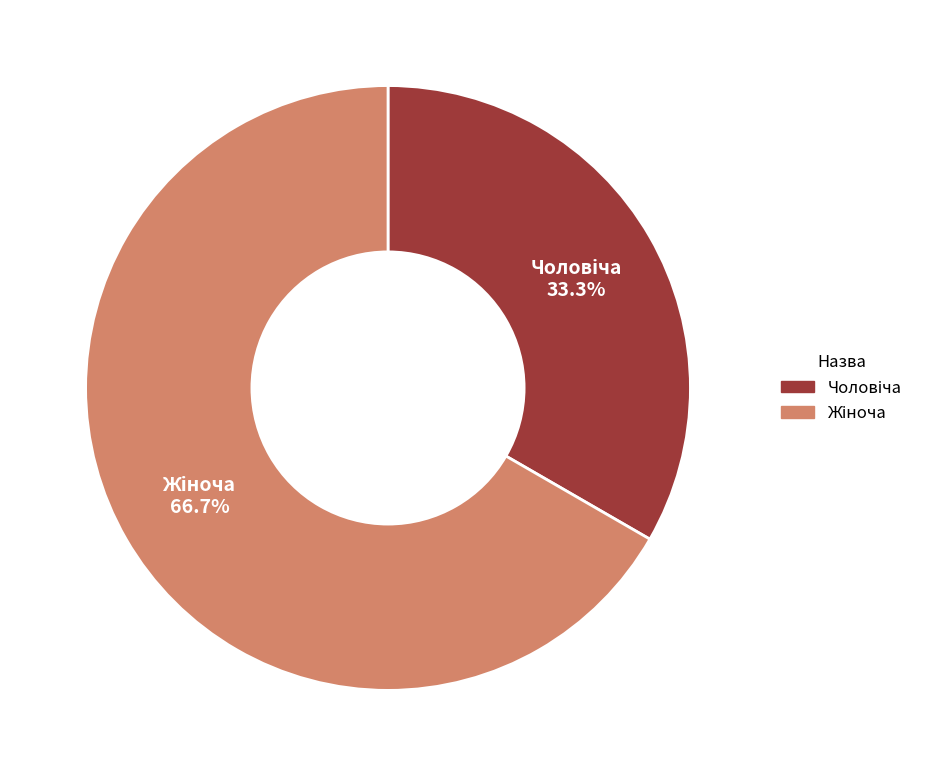

Does any single category account for the majority?

Yes